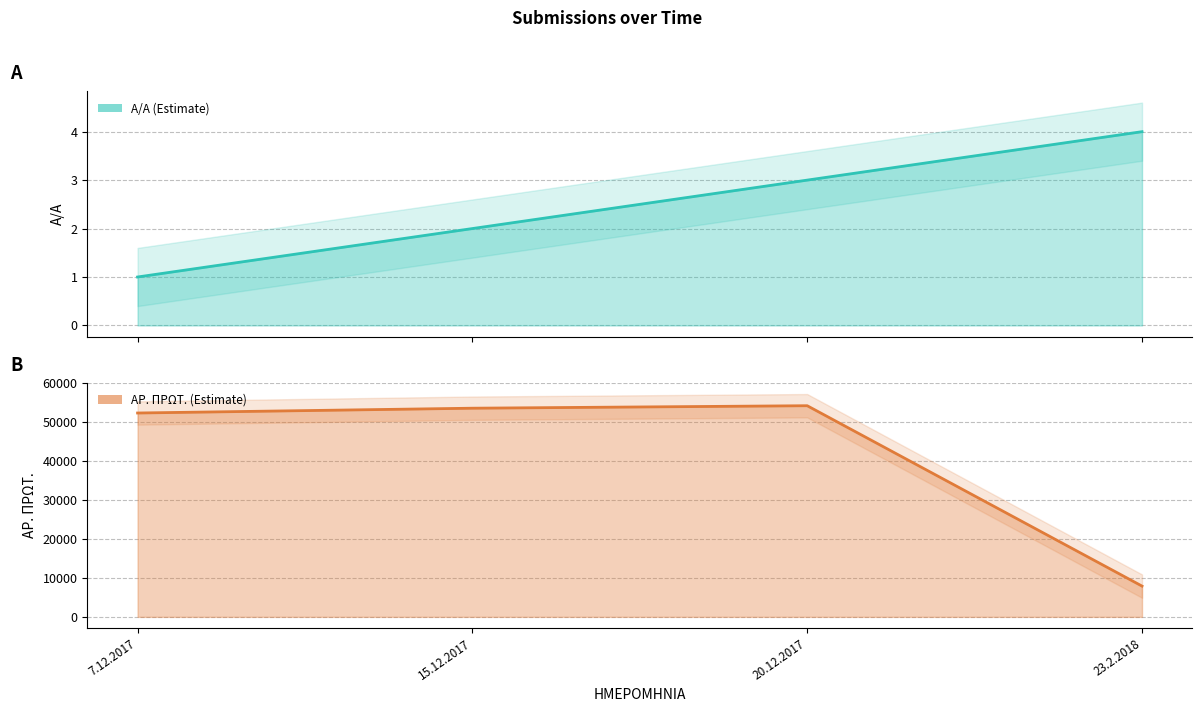

How many values in the AR. PROT. series are below 53648?

2